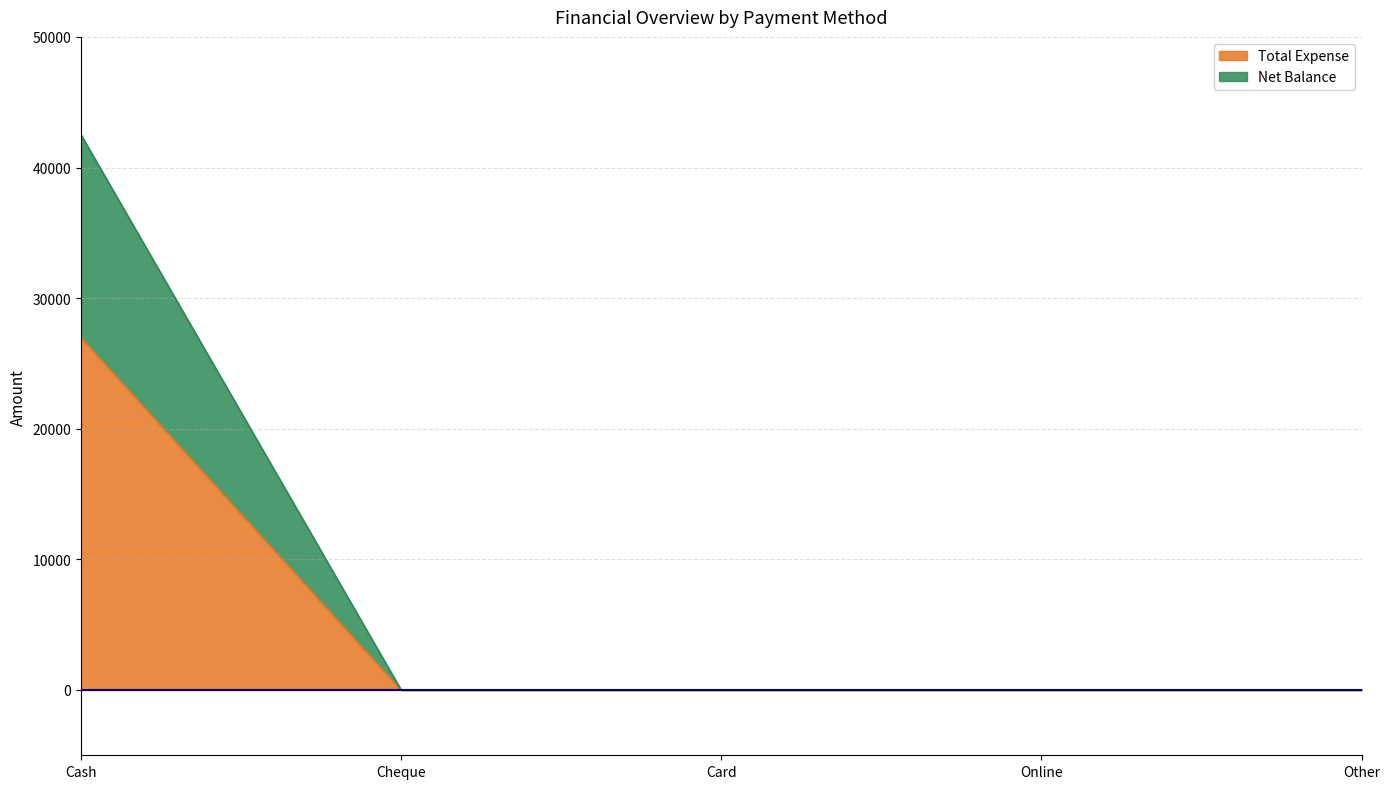

Which label corresponds to the largest value in the chart?

Cash